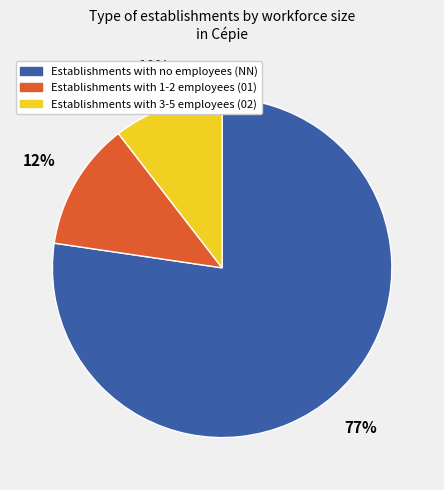

To the nearest percent, what is the average slice percentage?

33%